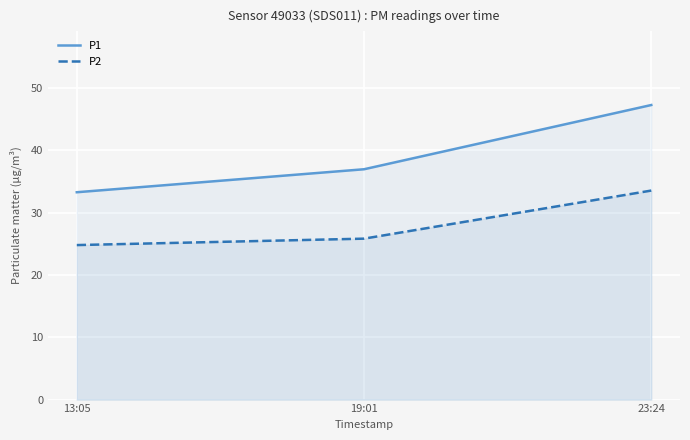

Is it true that P2 equals 25.8 at 19:01?

True